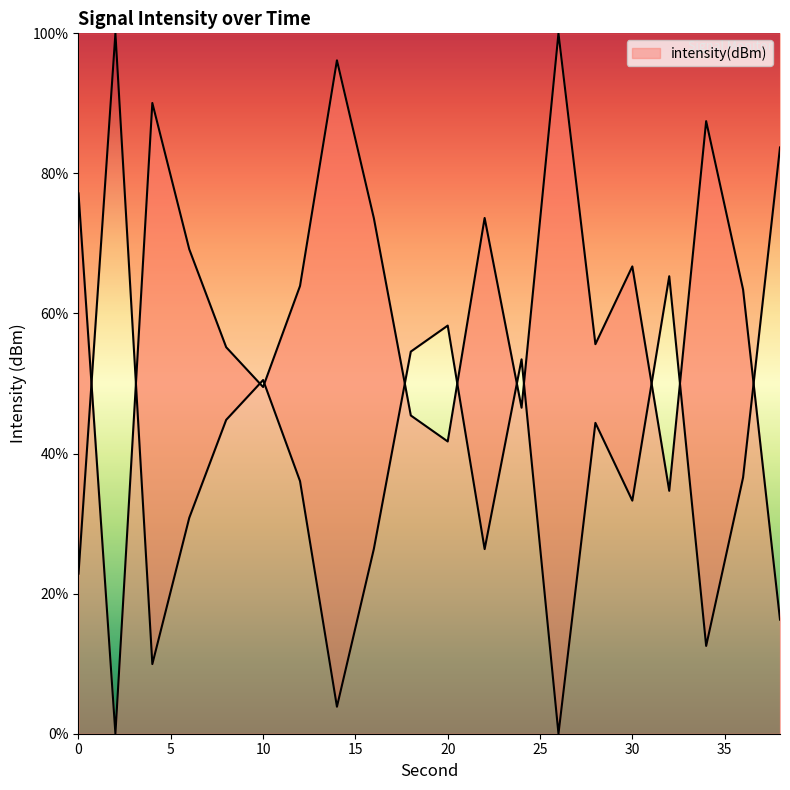

What is the change in value from 20 to 22?

+31.9